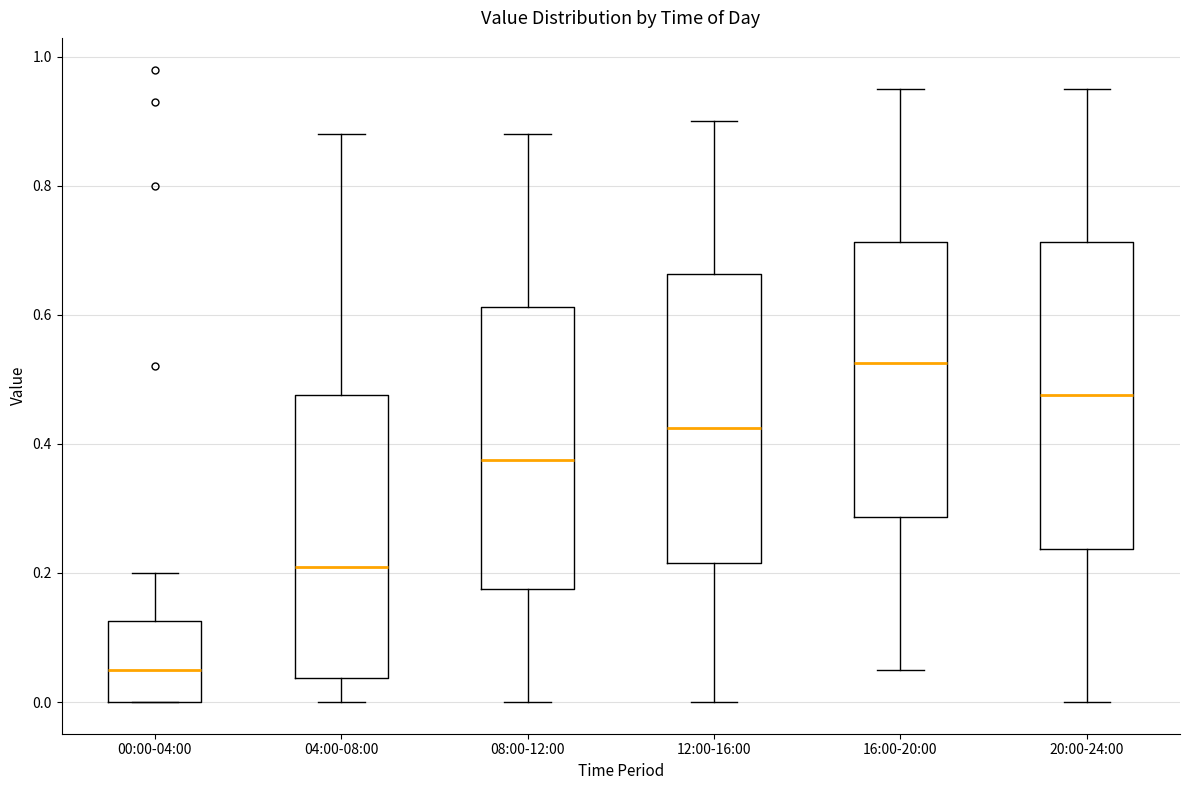

Where does the median line of the box for 04:00-08:00 sit on the y-axis? The values are not printed on the chart, so give them approximately, as read against the axis.

0.22